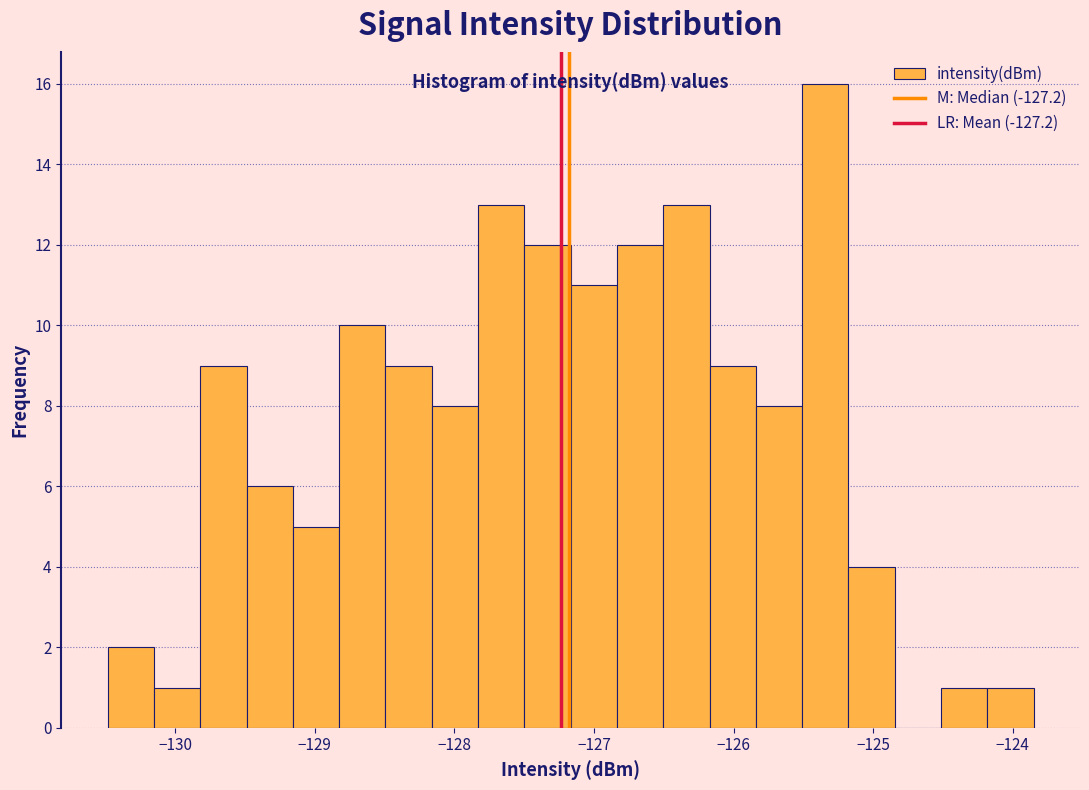

Read against the x-axis, roughly where is the centre of the tallest bar?

-125.3